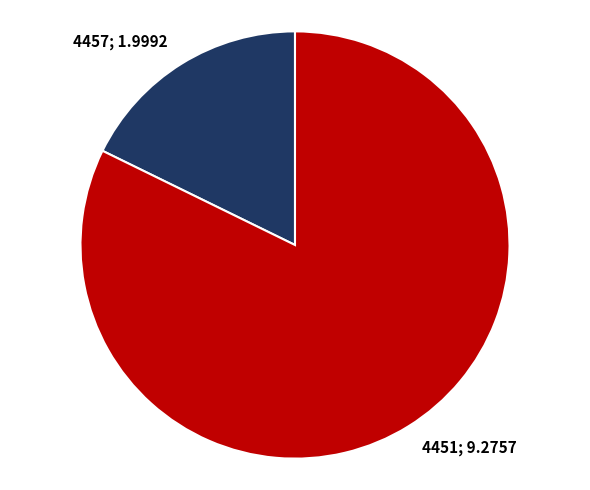

Is there a majority slice in this chart?

Yes